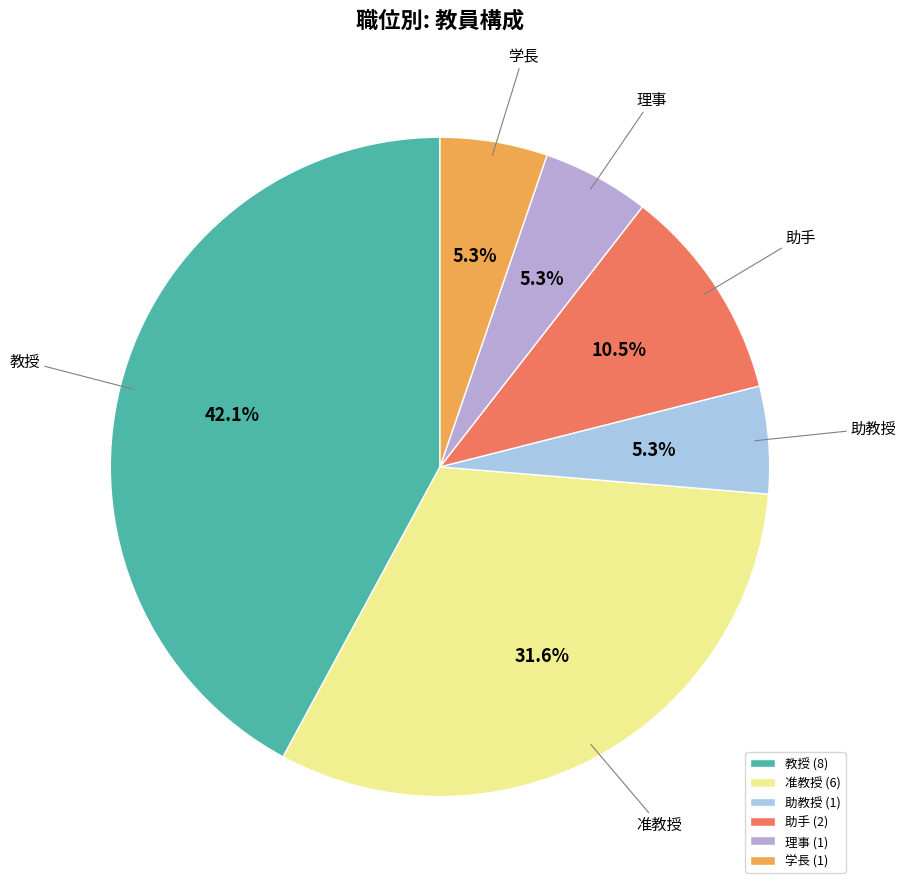

Combined, what portion of the pie is 准教授 and 助手?

42.1%